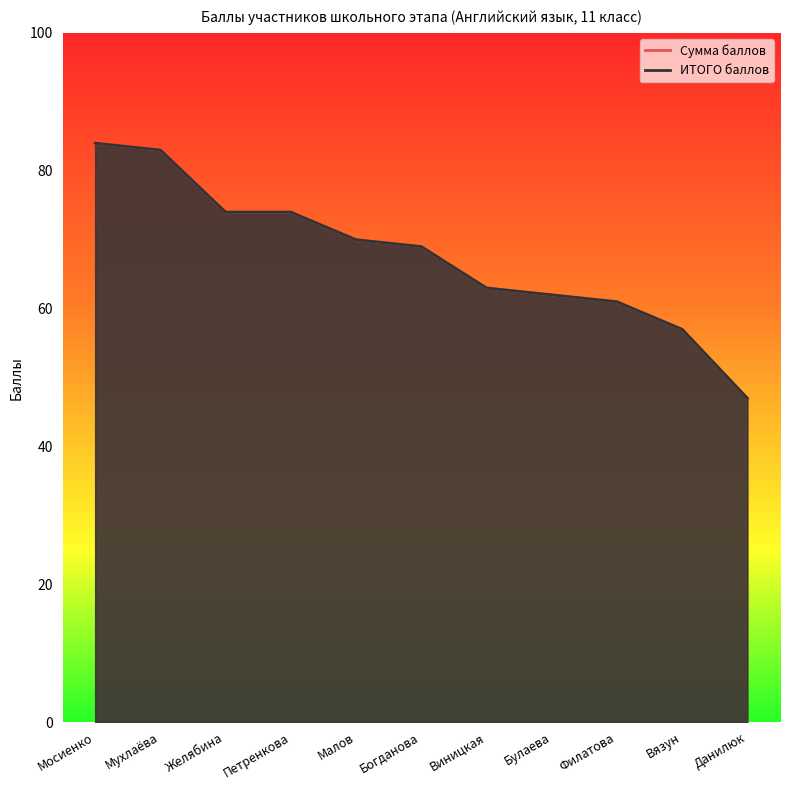

Rank the categories by Сумма баллов value from highest to lowest.

Мосиенко, Мухлаёва, Желябина, Петренкова, Малов, Богданова, Виницкая, Булаева, Филатова, Вязун, Данилюк